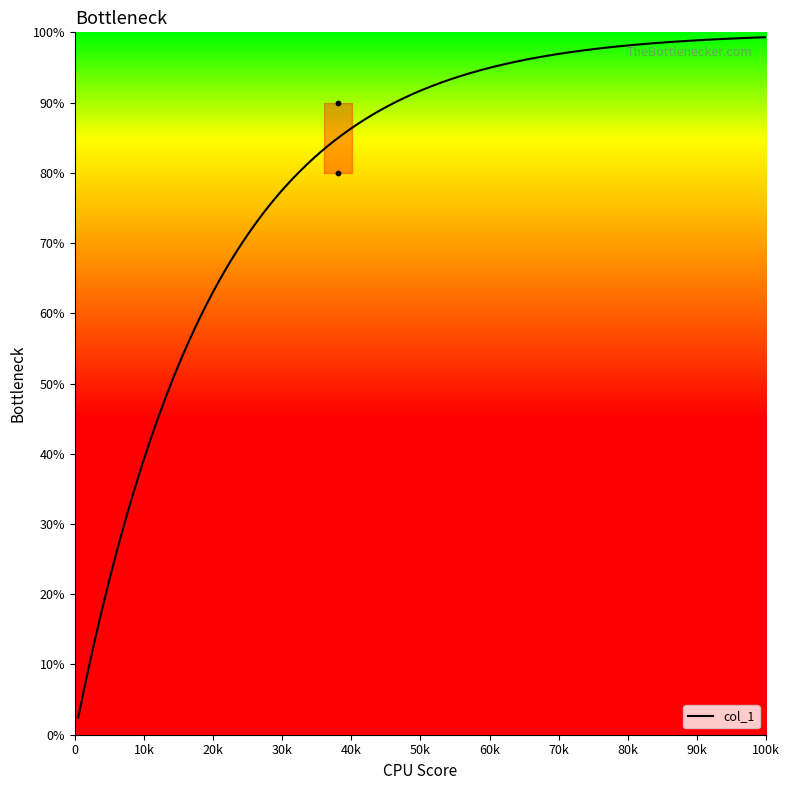

What is the ratio of the value at 38127 to the value at 38124?

1.1